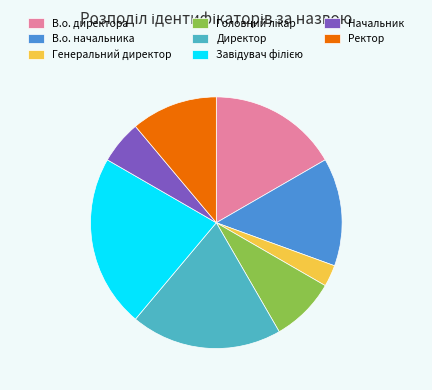

Is there a majority slice in this chart?

No